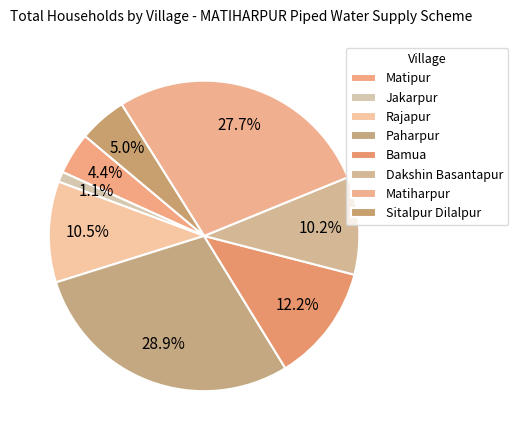

Is it true that Sitalpur Dilalpur is 19% of the pie?

False